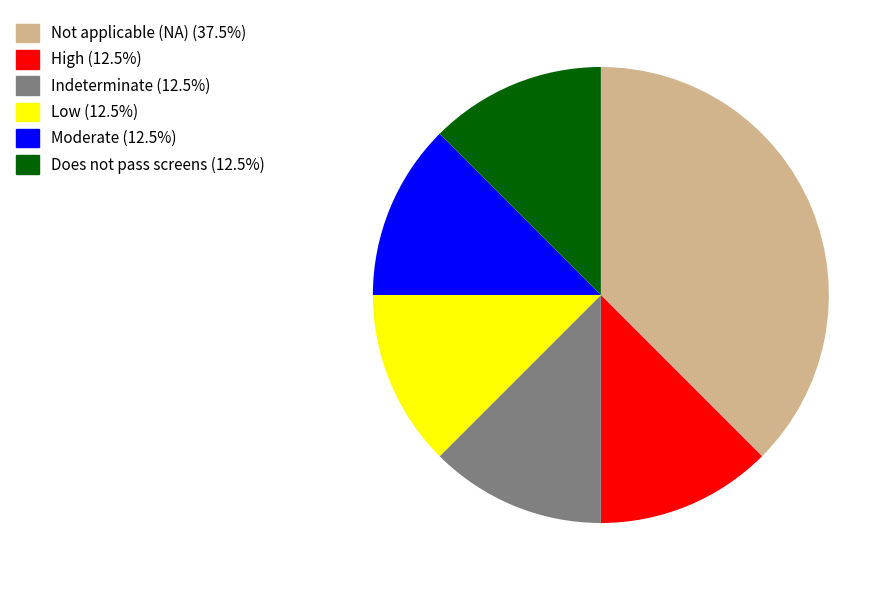

Is the sum of Does not pass screens (12.5%) and Moderate (12.5%) greater than half?

No